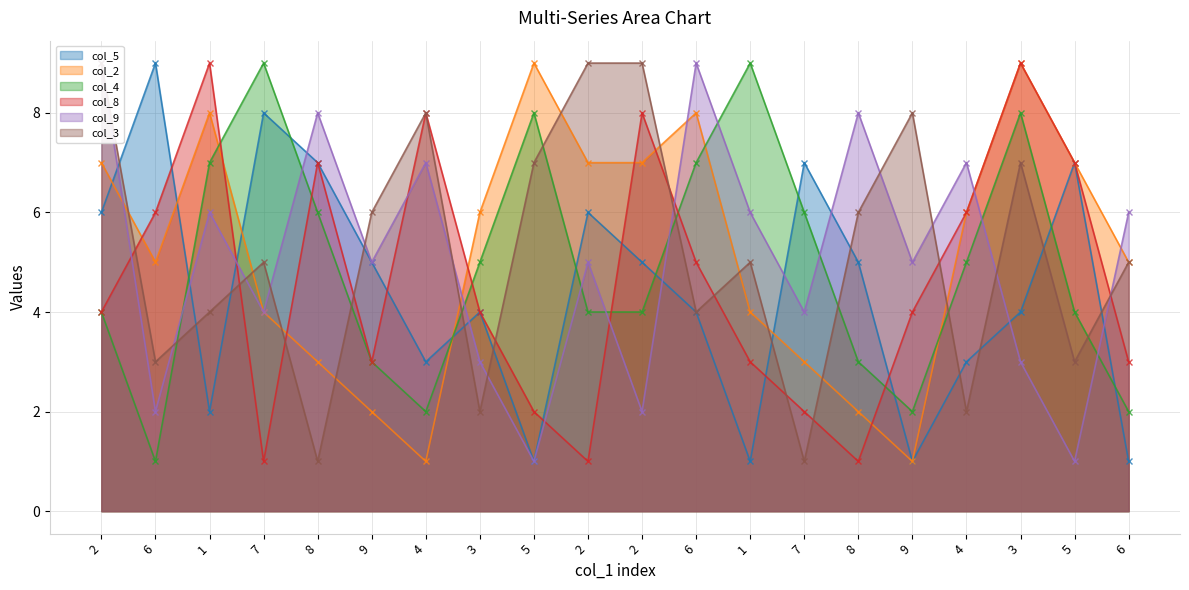

What is the difference between the col_5 values at 9 and 9?

4